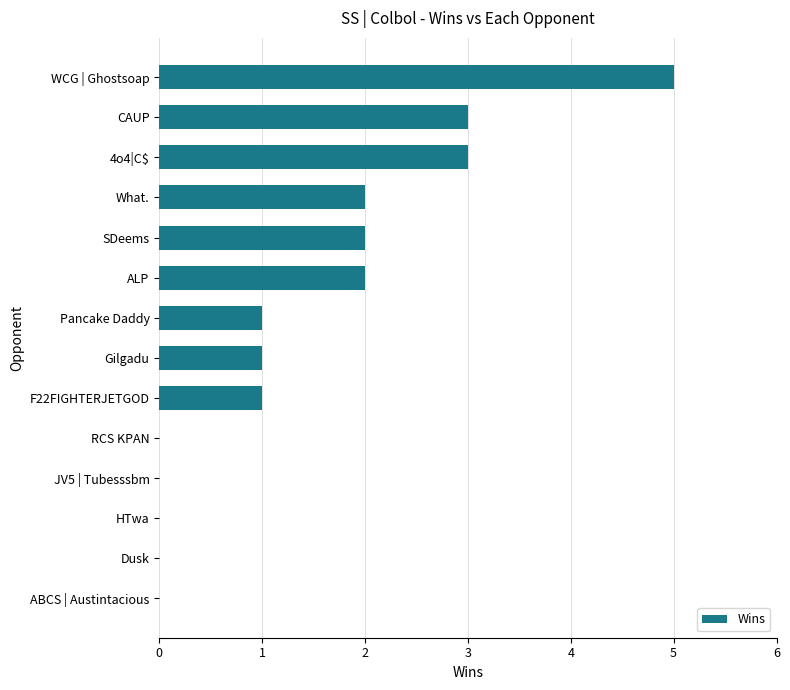

What is the greatest value displayed?

5